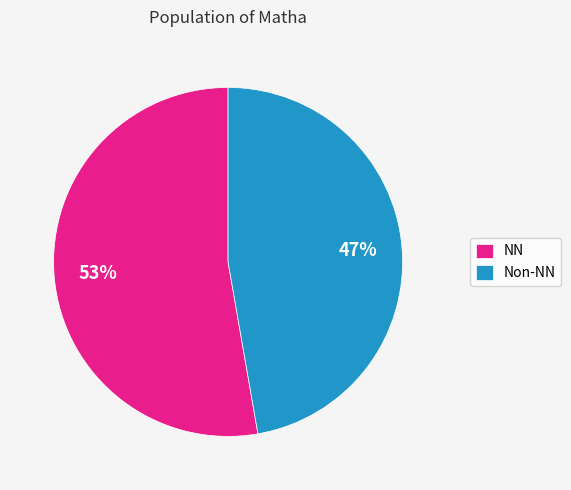

Approximately how many times larger is the value at Non-NN compared to NN?

0.9